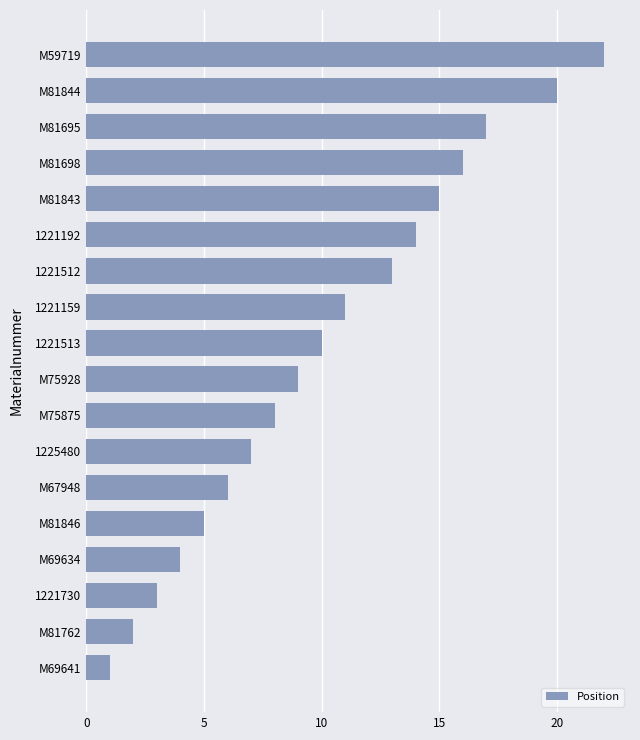

What is the difference between the second highest and minimum values?

19